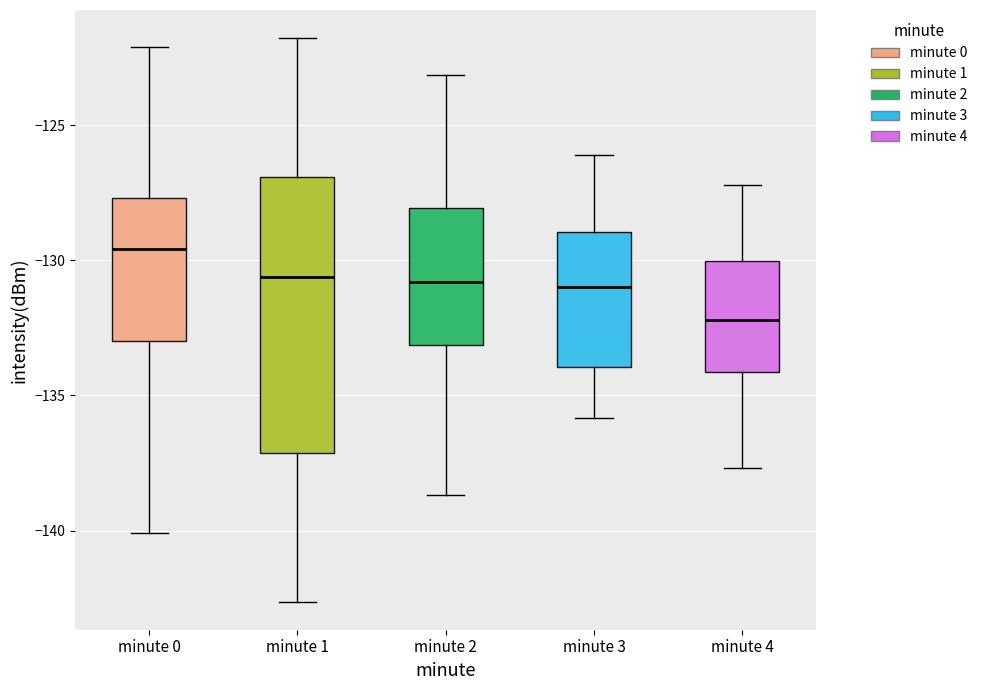

Where does the lower whisker of the box for minute 1 end on the y-axis? The values are not printed on the chart, so give them approximately, as read against the axis.

-142.5